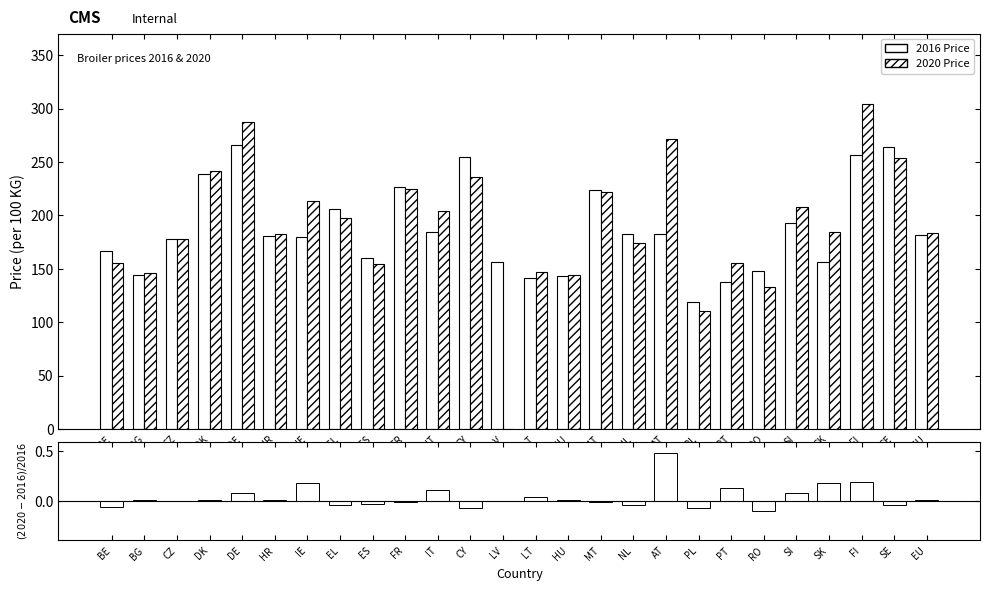

Which category has the lowest value across all series?

RO